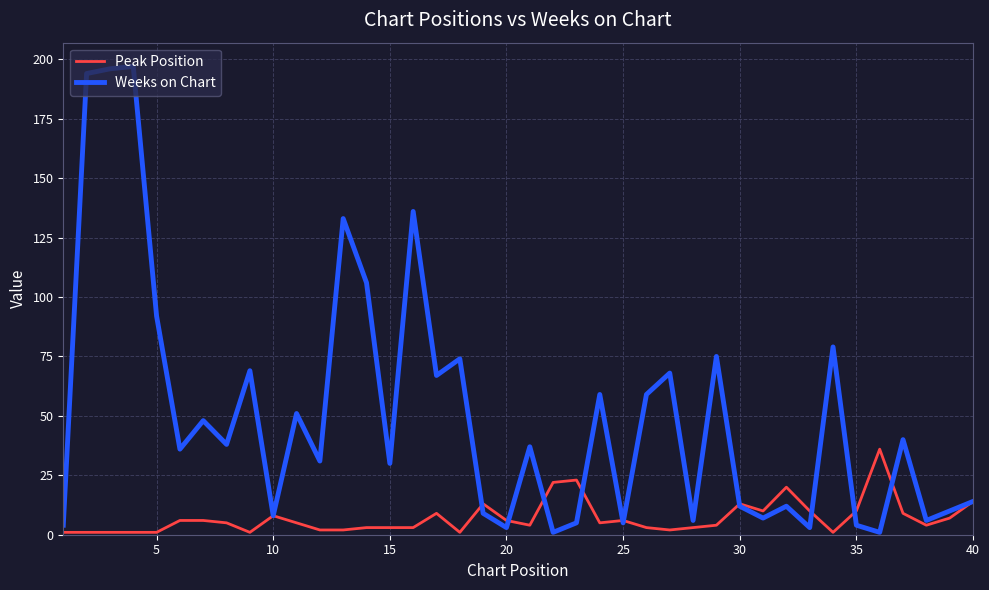

Which series has the largest range (max minus min)?

Weeks on Chart